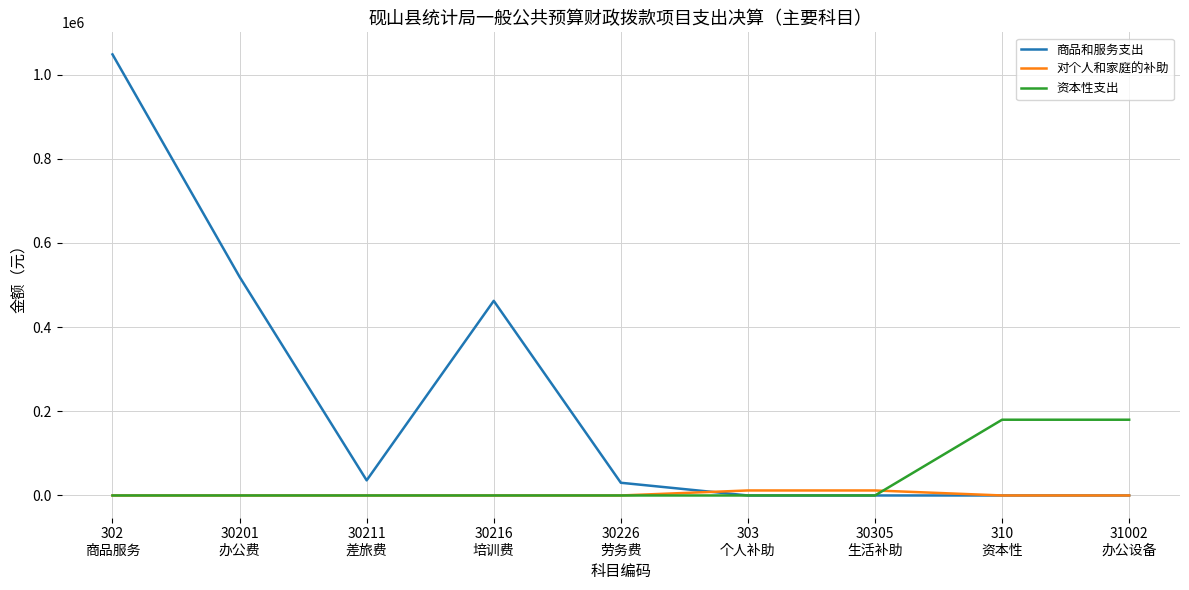

Which category has the highest value across all series?

302
商品服务